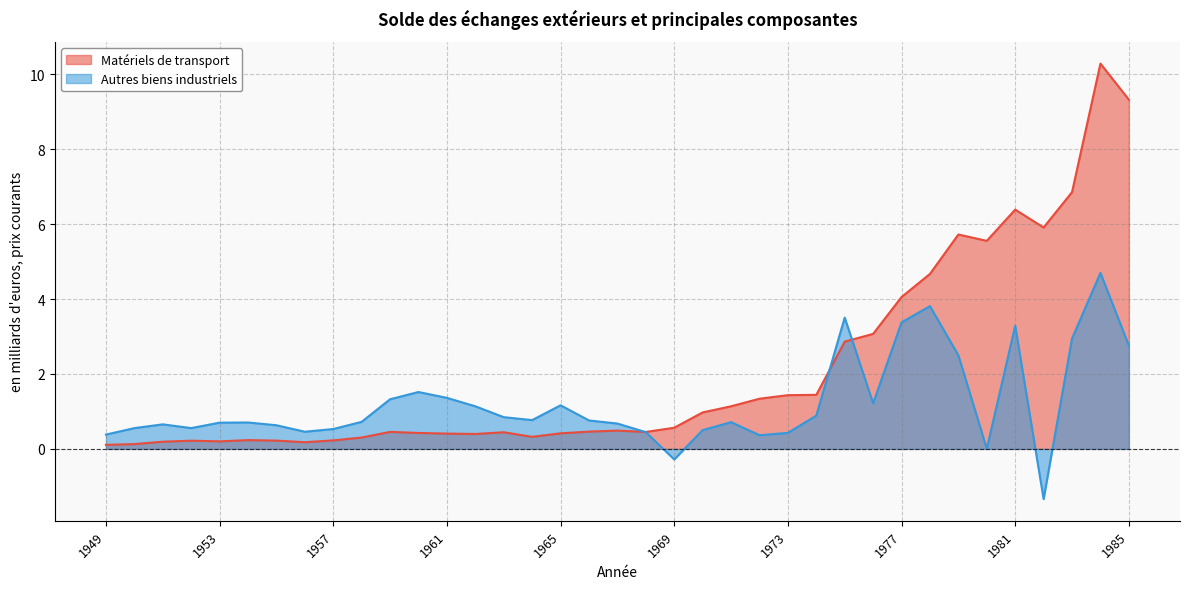

Reading left to right, what are all the values shown in this chart?

Matériels de transport: 0.1	0.1	0.2	0.2	0.2	0.2	0.2	0.2	0.2	0.3	0.5	0.4	0.4	0.4	0.4	0.3	0.4	0.5	0.5	0.5	0.6	1.0	1.1	1.3	1.4	1.4	2.9	3.1	4.1	4.7	5.7	5.6	6.4	5.9	6.9	10.3	9.3
Autres biens industriels: 0.4	0.6	0.7	0.6	0.7	0.7	0.6	0.5	0.5	0.7	1.3	1.5	1.4	1.1	0.8	0.8	1.2	0.8	0.7	0.4	-0.3	0.5	0.7	0.4	0.4	0.9	3.5	1.2	3.4	3.8	2.5	0.0	3.3	-1.3	2.9	4.7	2.8